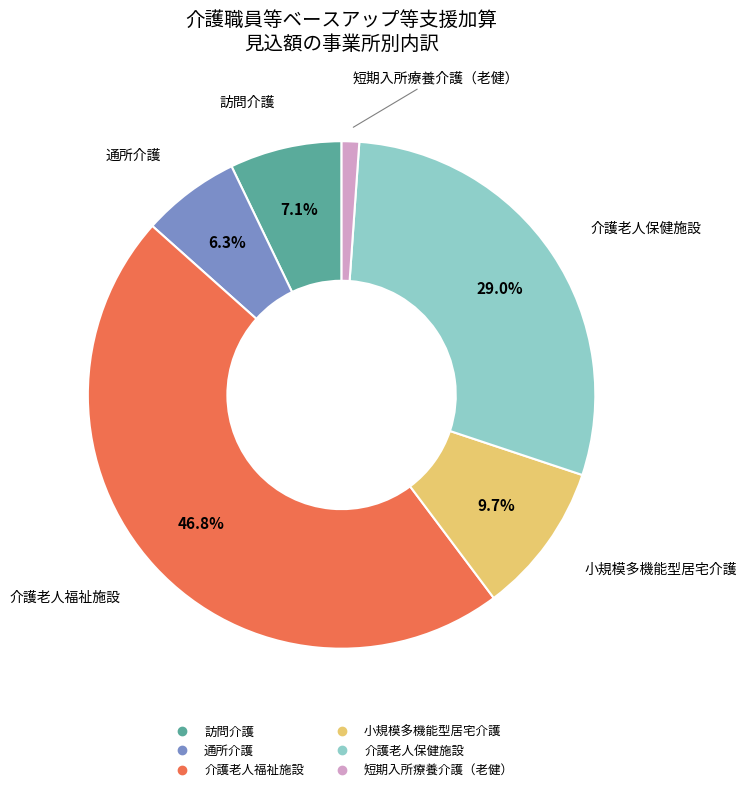

To the nearest percent, what is the difference between the 小規模多機能型居宅介護 and 短期入所療養介護（老健） slice percentages?

9%